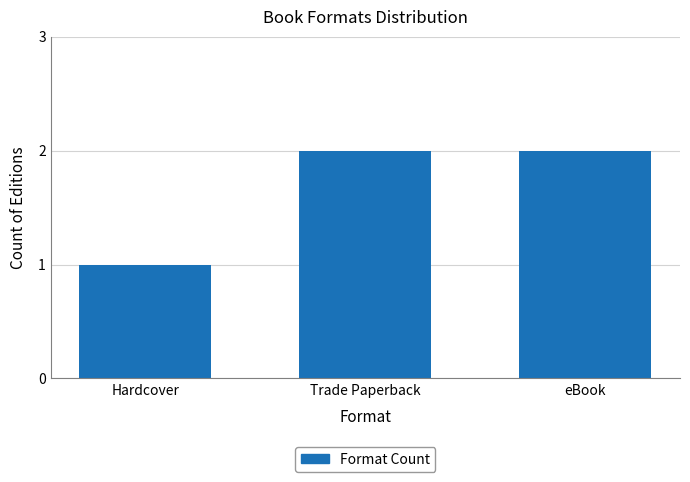

Where is the data nearest to the value 1?

Hardcover